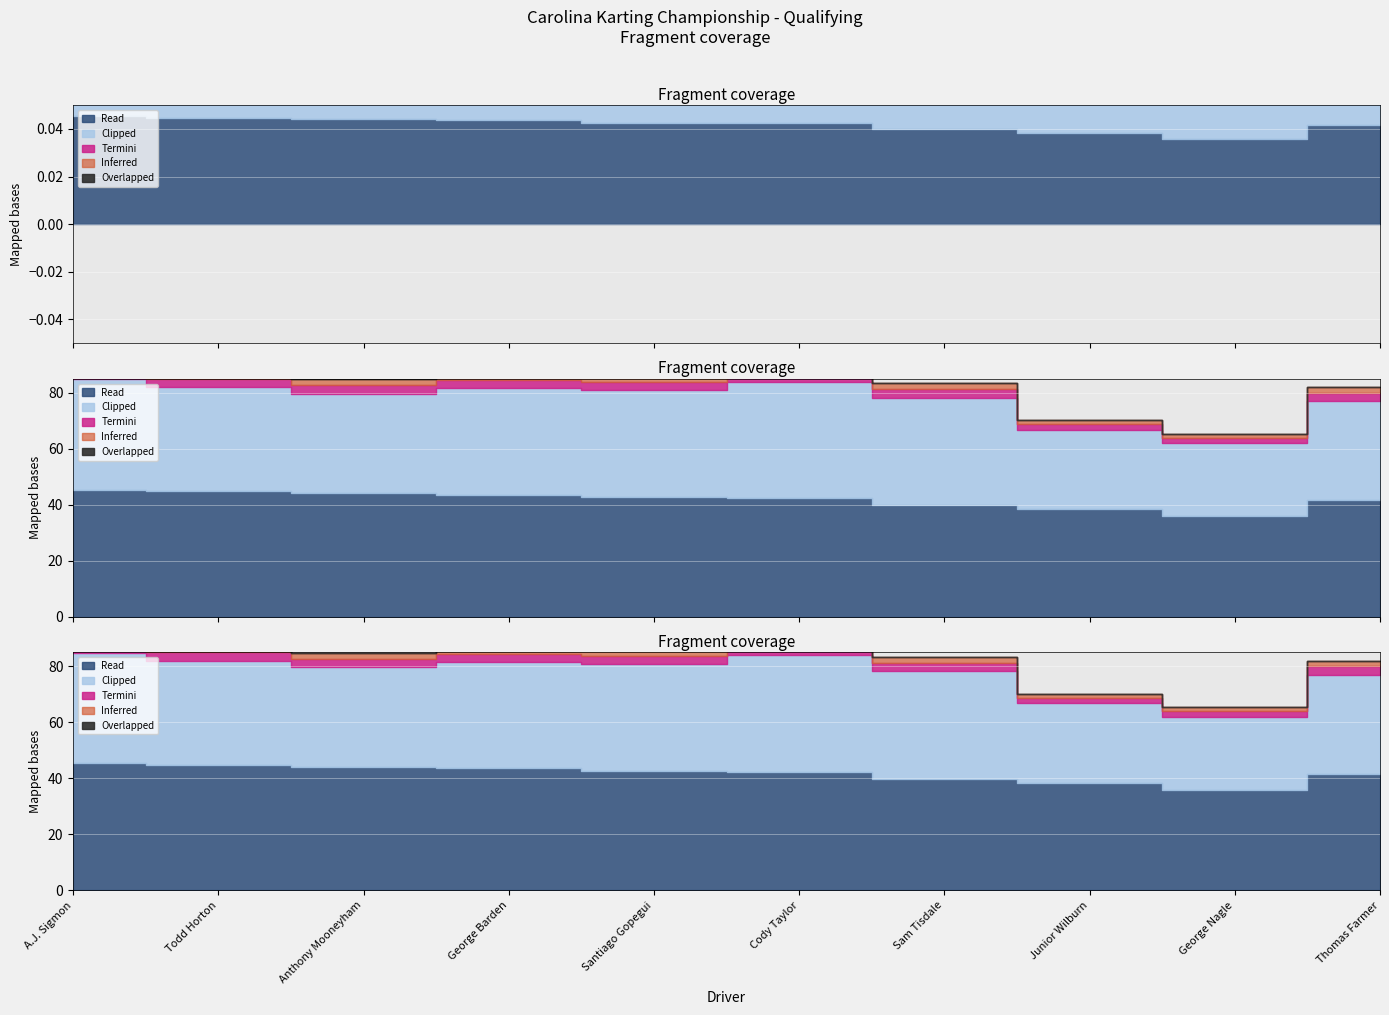

What is the difference between the Best Lap time values at Sam Tisdale and Santiago Gopegui?

4.3